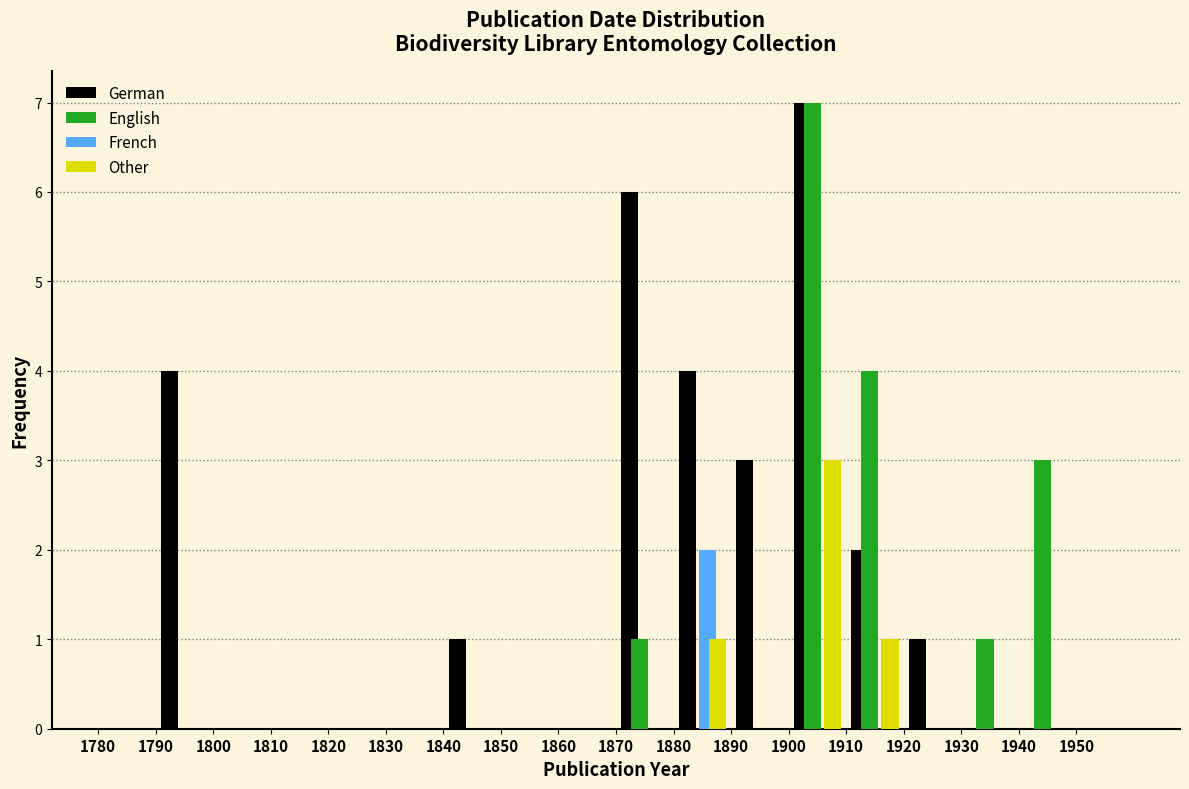

Reading left to right, list every range on the x-axis with the height of the bar of each series over it. The values are not printed on the chart, so give them approximately, as read against the axis.

1780 to 1790: German=0	English=0	French=0	Other=0
1790 to 1800: German=4	English=0	French=0	Other=0
1800 to 1810: German=0	English=0	French=0	Other=0
1810 to 1820: German=0	English=0	French=0	Other=0
1820 to 1830: German=0	English=0	French=0	Other=0
1830 to 1840: German=0	English=0	French=0	Other=0
1840 to 1850: German=1	English=0	French=0	Other=0
1850 to 1860: German=0	English=0	French=0	Other=0
1860 to 1870: German=0	English=0	French=0	Other=0
1870 to 1880: German=6	English=1	French=0	Other=0
1880 to 1890: German=4	English=0	French=2	Other=1
1890 to 1900: German=3	English=0	French=0	Other=0
1900 to 1910: German=7	English=7	French=0	Other=3
1910 to 1920: German=2	English=4	French=0	Other=1
1920 to 1930: German=1	English=0	French=0	Other=0
1930 to 1940: German=0	English=1	French=0	Other=0
1940 to 1950: German=0	English=3	French=0	Other=0
1950 to 1960: German=0	English=0	French=0	Other=0